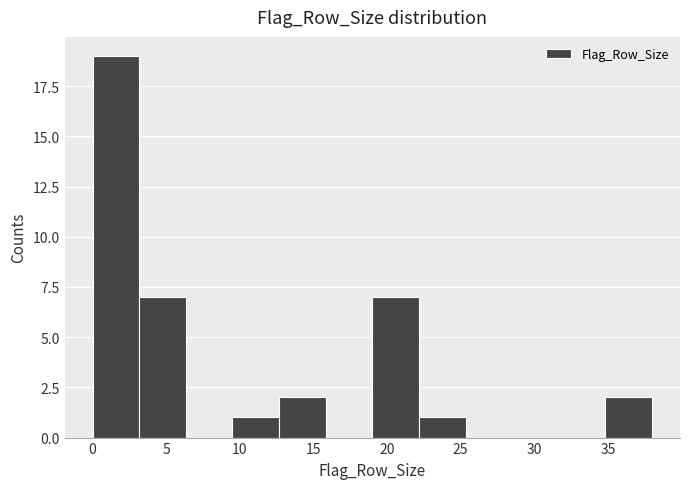

Reading left to right, list every bar in this chart as the range it spans on the x-axis followed by its height. Neither the bar edges nor the heights are printed on the chart, so give them approximately, as read against the axes.

0.0 to 3.0: 19
3.0 to 6.5: 7
6.5 to 9.5: 0
9.5 to 12.5: 1
12.5 to 16.0: 2
16.0 to 19.0: 0
19.0 to 22.0: 7
22.0 to 25.5: 1
25.5 to 28.5: 0
28.5 to 31.5: 0
31.5 to 35.0: 0
35.0 to 38.0: 2